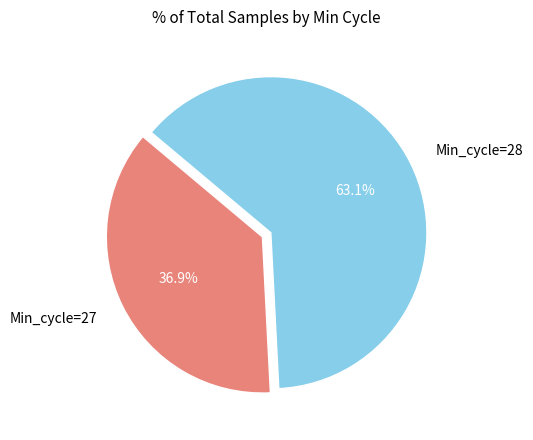

Which category has the smallest portion of the pie?

Min_cycle=27